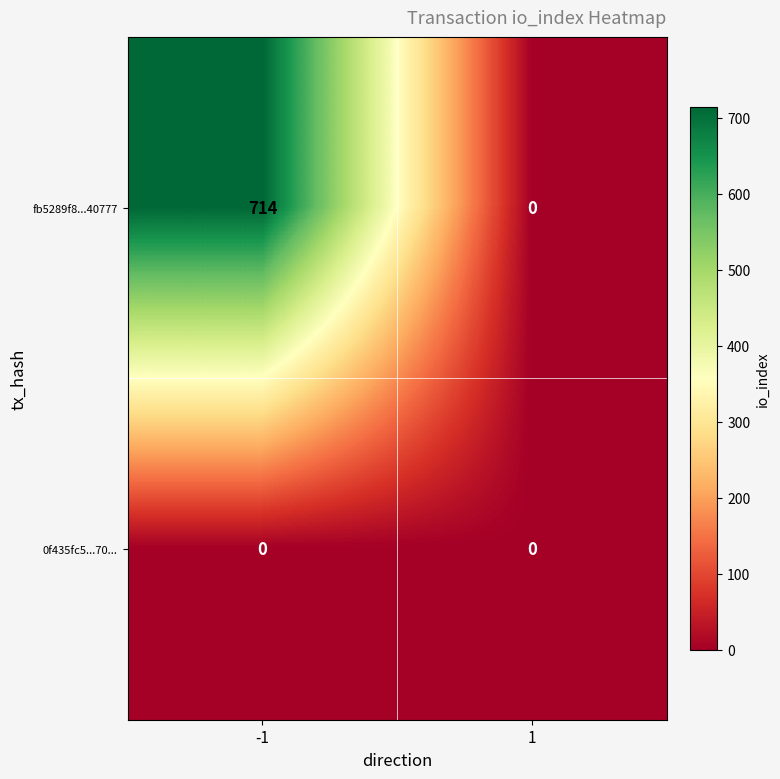

Reading right to left, list all the values displayed in this chart.

fb5289f8...40777: 1=0	-1=714
0f435fc5...70...: 1=0	-1=0